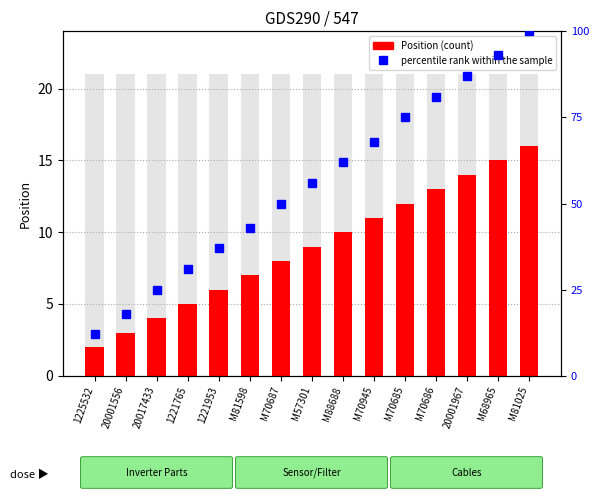

The value of Position at 20001967 is 24. True or false?

False